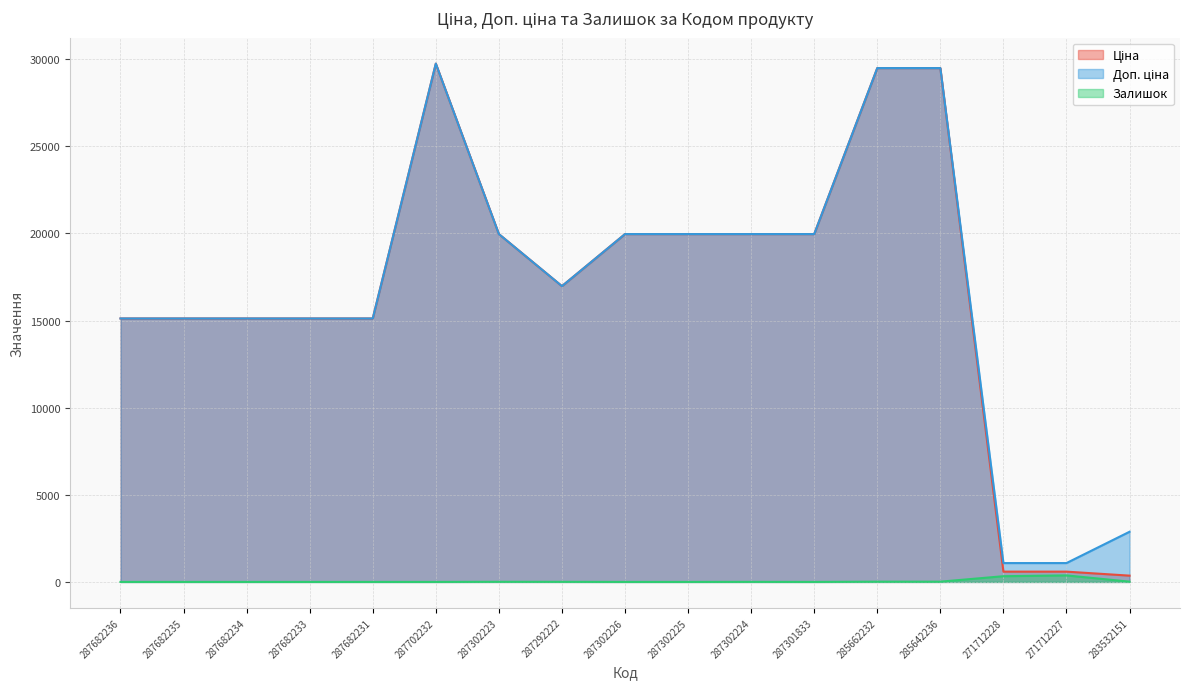

Where is Доп. ціна nearest to the value 15414?

287682236